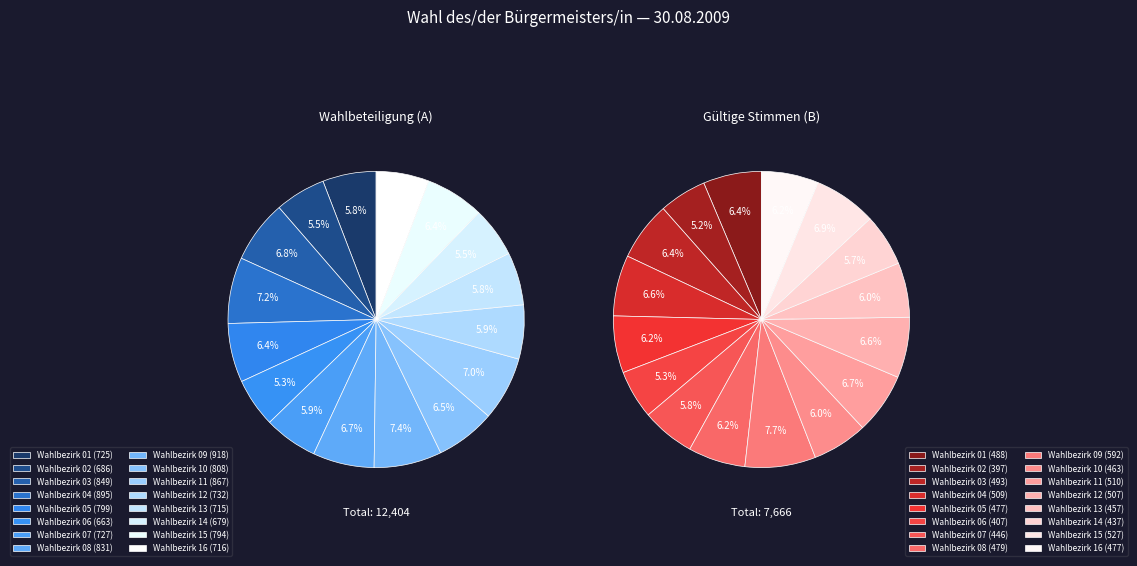

How many segments does this pie chart have?

16